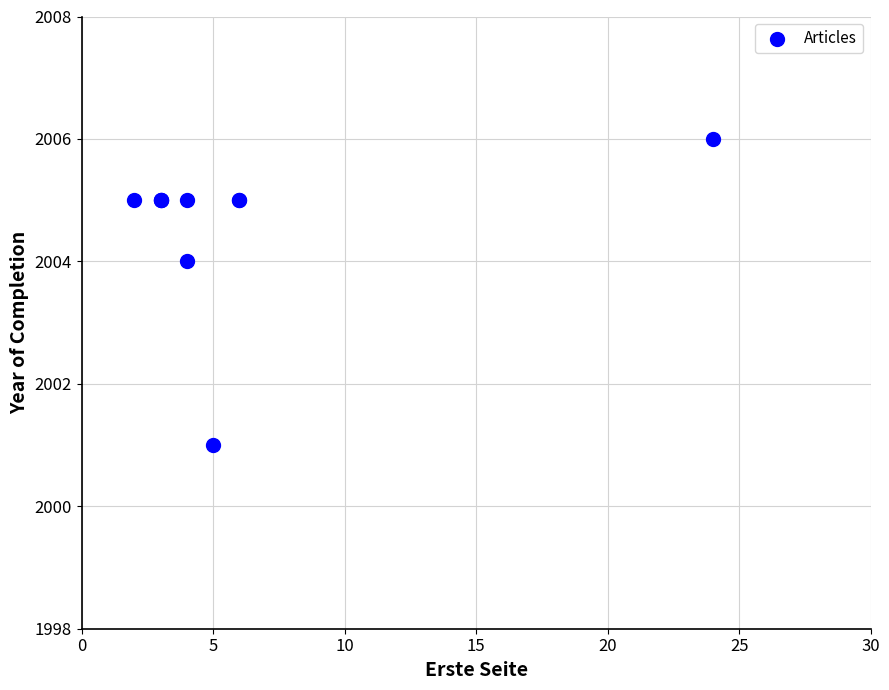

What Y value in the scatter plot is closest to 2003?

2004